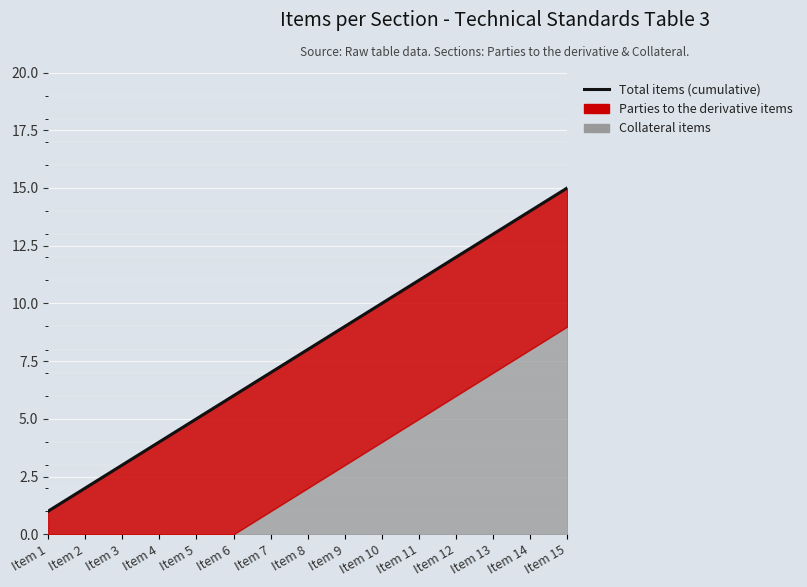

At which category does the chart reach its minimum across all series?

Item 1